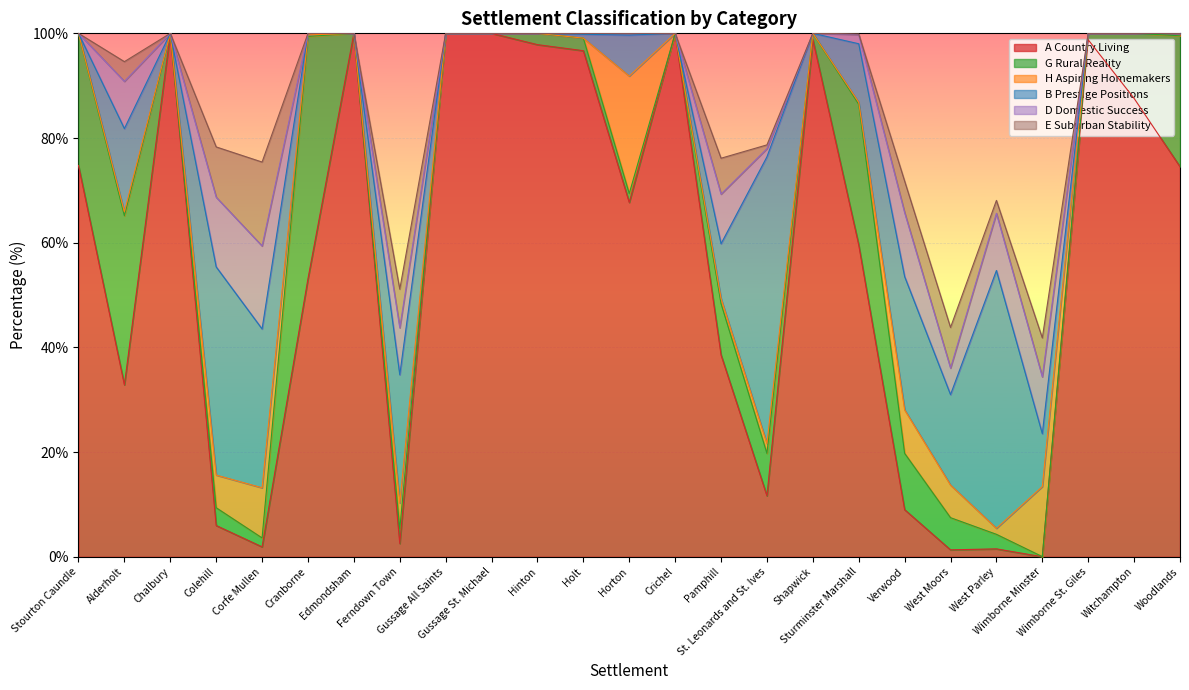

Reading left to right, transcribe all the data shown in this chart.

A Country Living: Stourton Caundle=74.7	Alderholt=32.8	Chalbury=100.0	Colehill=6.0	Corfe Mullen=1.9	Cranborne=53.1	Edmondsham=100.0	Ferndown Town=2.5	Gussage All Saints=100.0	Gussage St. Michael=100.0	Hinton=97.8	Holt=96.7	Horton=67.7	Crichel=100.0	Pamphill=38.6	St. Leonards and St. Ives=11.6	Shapwick=98.8	Sturminster Marshall=59.6	Verwood=9.0	West Moors=1.3	West Parley=1.5	Wimborne Minster=0.0	Wimborne St. Giles=98.8	Witchampton=87.6	Woodlands=74.5
G Rural Reality: Stourton Caundle=25.3	Alderholt=32.3	Chalbury=0.0	Colehill=3.4	Corfe Mullen=1.7	Cranborne=46.3	Edmondsham=0.0	Ferndown Town=2.8	Gussage All Saints=0.0	Gussage St. Michael=0.0	Hinton=2.2	Holt=2.4	Horton=1.7	Crichel=0.0	Pamphill=9.8	St. Leonards and St. Ives=8.1	Shapwick=1.2	Sturminster Marshall=26.9	Verwood=10.8	West Moors=6.2	West Parley=2.8	Wimborne Minster=0.0	Wimborne St. Giles=1.2	Witchampton=12.4	Woodlands=25.0
H Aspiring Homemakers: Stourton Caundle=0.0	Alderholt=0.7	Chalbury=0.0	Colehill=6.2	Corfe Mullen=9.6	Cranborne=0.3	Edmondsham=0.0	Ferndown Town=5.0	Gussage All Saints=0.0	Gussage St. Michael=0.0	Hinton=0.0	Holt=0.0	Horton=22.4	Crichel=0.0	Pamphill=1.0	St. Leonards and St. Ives=1.9	Shapwick=0.0	Sturminster Marshall=0.4	Verwood=8.3	West Moors=6.2	West Parley=1.1	Wimborne Minster=13.4	Wimborne St. Giles=0.0	Witchampton=0.0	Woodlands=0.5
B Prestige Positions: Stourton Caundle=0.0	Alderholt=15.9	Chalbury=0.0	Colehill=39.8	Corfe Mullen=30.3	Cranborne=0.3	Edmondsham=0.0	Ferndown Town=24.5	Gussage All Saints=0.0	Gussage St. Michael=0.0	Hinton=0.0	Holt=0.7	Horton=7.8	Crichel=0.0	Pamphill=10.5	St. Leonards and St. Ives=54.8	Shapwick=0.0	Sturminster Marshall=11.2	Verwood=25.5	West Moors=17.3	West Parley=49.2	Wimborne Minster=10.1	Wimborne St. Giles=0.0	Witchampton=0.0	Woodlands=0.0
D Domestic Success: Stourton Caundle=0.0	Alderholt=9.0	Chalbury=0.0	Colehill=13.3	Corfe Mullen=15.8	Cranborne=0.0	Edmondsham=0.0	Ferndown Town=9.0	Gussage All Saints=0.0	Gussage St. Michael=0.0	Hinton=0.0	Holt=0.2	Horton=0.3	Crichel=0.0	Pamphill=9.5	St. Leonards and St. Ives=1.6	Shapwick=0.0	Sturminster Marshall=1.7	Verwood=12.2	West Moors=5.1	West Parley=10.9	Wimborne Minster=10.9	Wimborne St. Giles=0.0	Witchampton=0.0	Woodlands=0.0
E Suburban Stability: Stourton Caundle=0.0	Alderholt=3.8	Chalbury=0.0	Colehill=9.6	Corfe Mullen=16.0	Cranborne=0.0	Edmondsham=0.0	Ferndown Town=7.4	Gussage All Saints=0.0	Gussage St. Michael=0.0	Hinton=0.0	Holt=0.0	Horton=0.0	Crichel=0.0	Pamphill=6.9	St. Leonards and St. Ives=0.7	Shapwick=0.0	Sturminster Marshall=0.1	Verwood=6.0	West Moors=7.8	West Parley=2.5	Wimborne Minster=7.4	Wimborne St. Giles=0.0	Witchampton=0.0	Woodlands=0.0